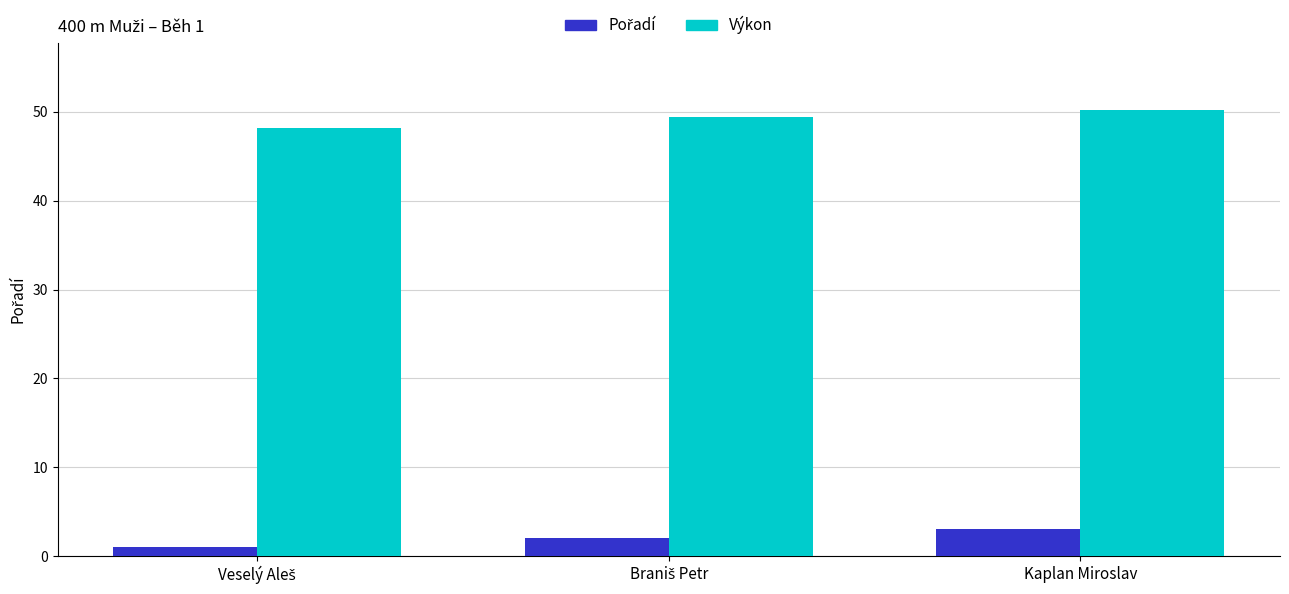

What is the sum of all Výkon values?

147.8